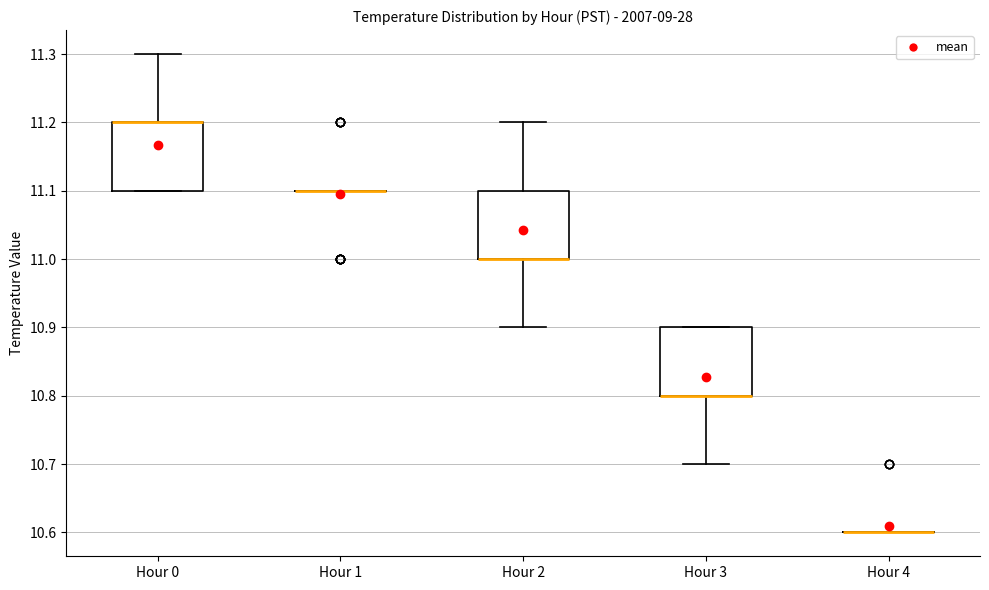

Where is the upper edge of the box for Hour 2 on the y-axis? The values are not printed on the chart, so give them approximately, as read against the axis.

11.1